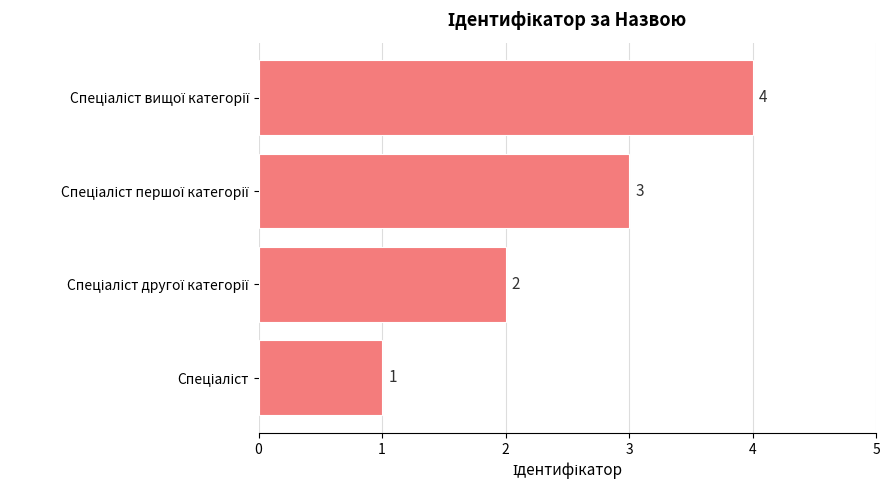

What is the maximum value shown in the chart?

4